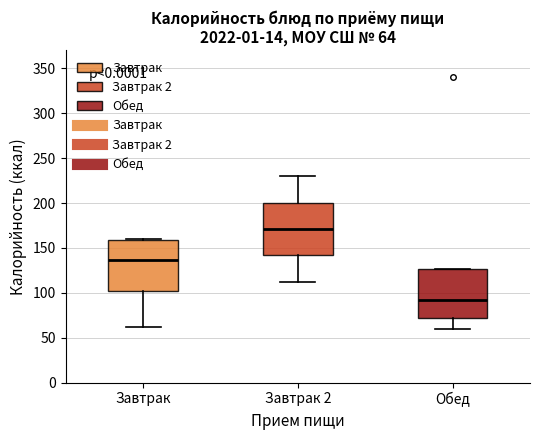

Which box's median line is the lowest?

Обед